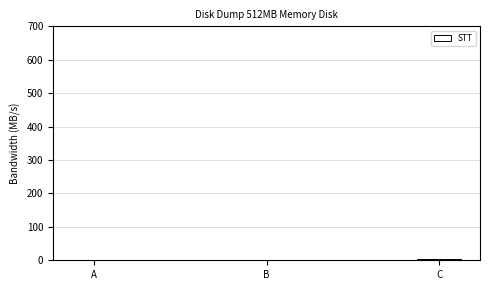

Count the values in the range 1 to 3.

3